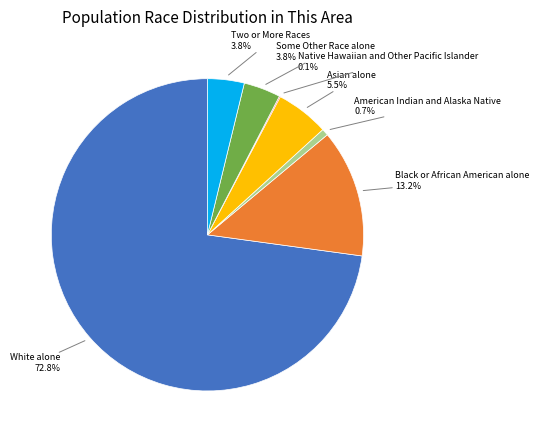

Which has a higher value, Some Other Race alone or American Indian and Alaska Native?

Some Other Race alone